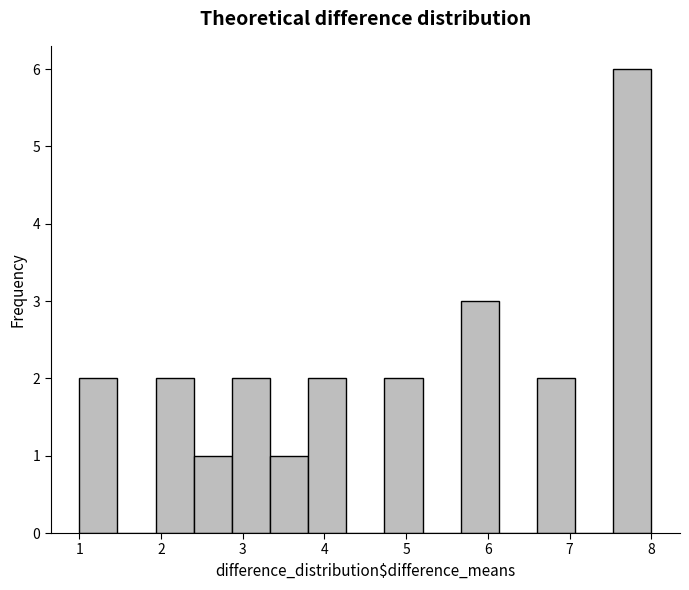

Reading left to right, list every bar in this chart as the range it spans on the x-axis followed by its height. Neither the bar edges nor the heights are printed on the chart, so give them approximately, as read against the axes.

1.0 to 1.5: 2
1.5 to 1.9: 0
1.9 to 2.4: 2
2.4 to 2.9: 1
2.9 to 3.3: 2
3.3 to 3.8: 1
3.8 to 4.3: 2
4.3 to 4.7: 0
4.7 to 5.2: 2
5.2 to 5.7: 0
5.7 to 6.1: 3
6.1 to 6.6: 0
6.6 to 7.1: 2
7.1 to 7.5: 0
7.5 to 8.0: 6